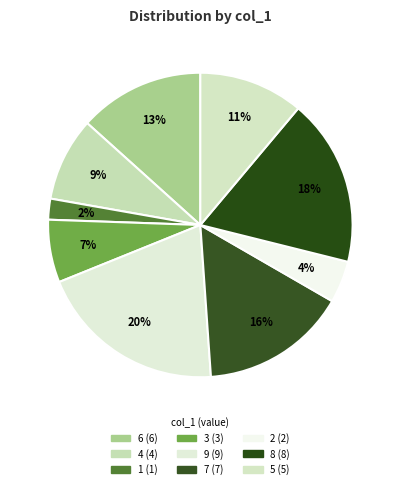

What percentage do 2 and 4 together represent?

13.3%